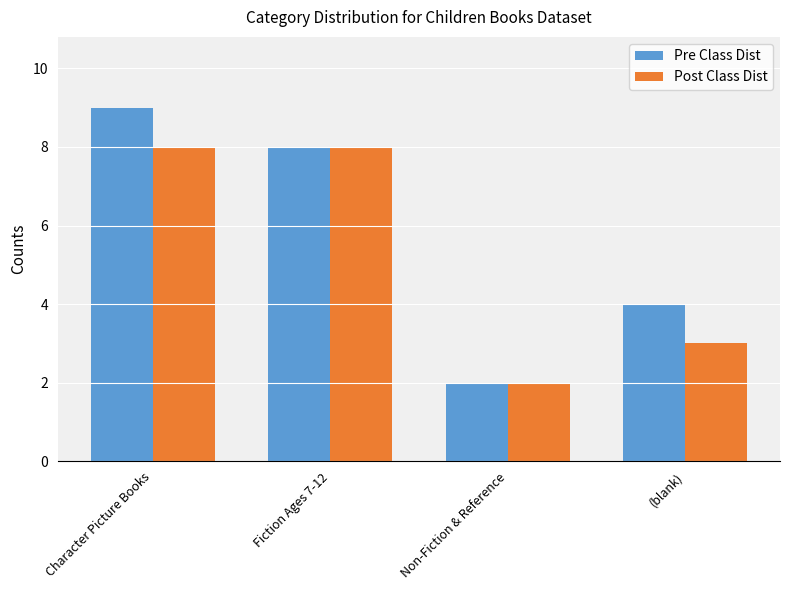

Count the number of data series in this chart.

2